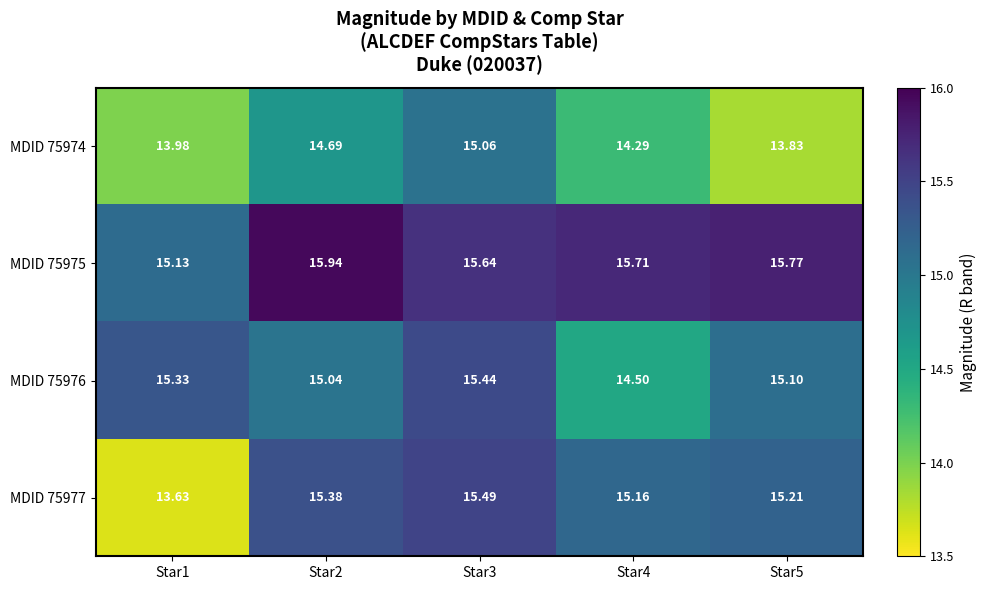

Is the value of MDID 75976 at Star5 greater than the value of MDID 75974 at Star5?

Yes